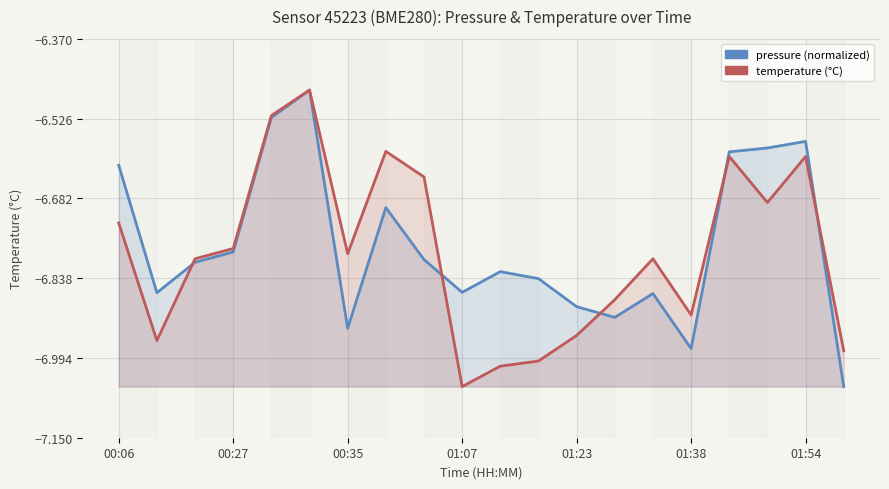

What is the lowest value of the temperature series?

-7.0